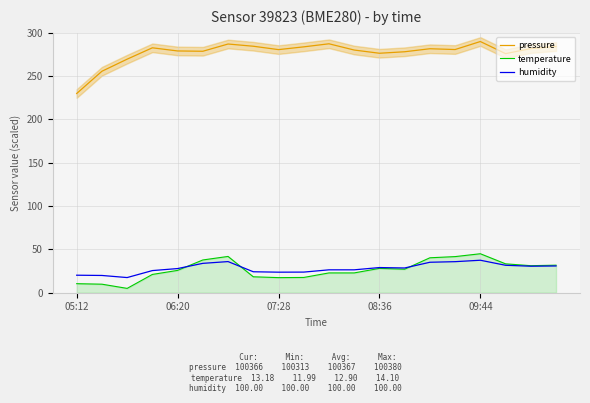

What is the sum of the humidity values at 07:28 and 09:44?

61.2